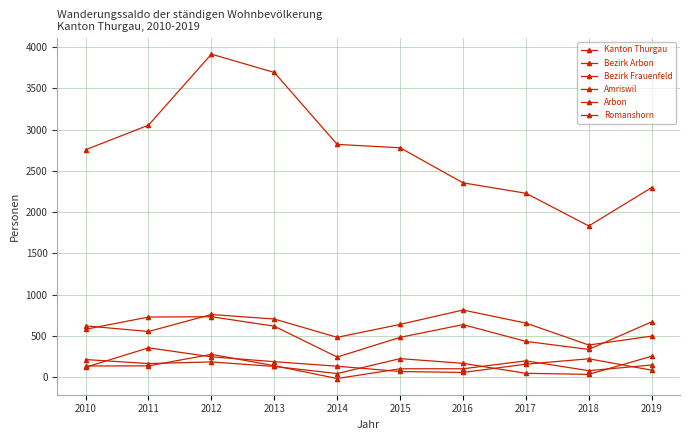

At which category is the sum across all series the highest?

2012